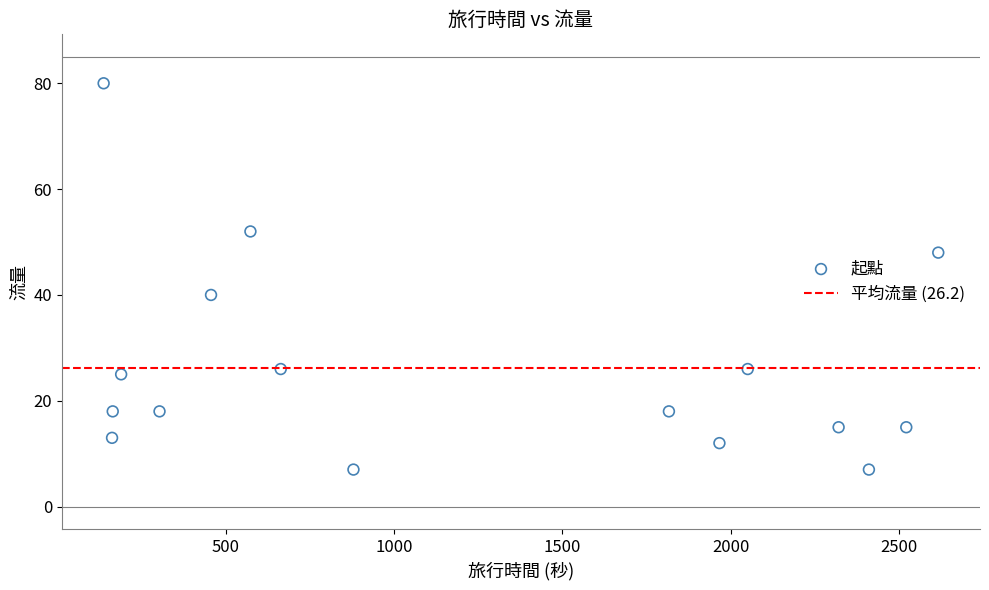

What Y value in the scatter plot is closest to 43?

40